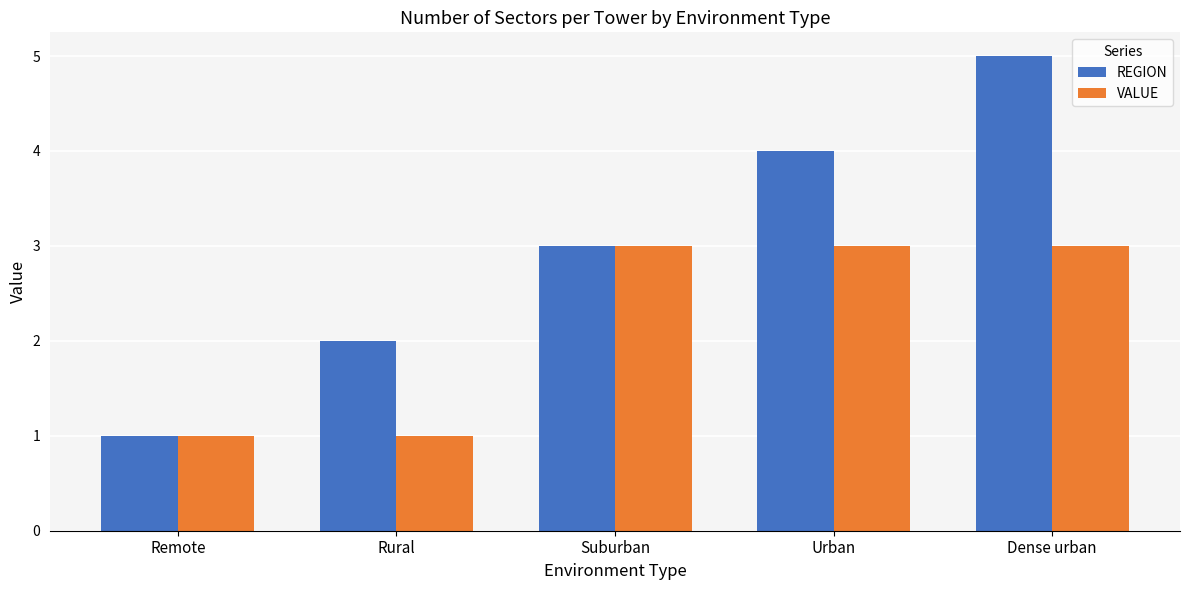

What position from the left is Urban?

4